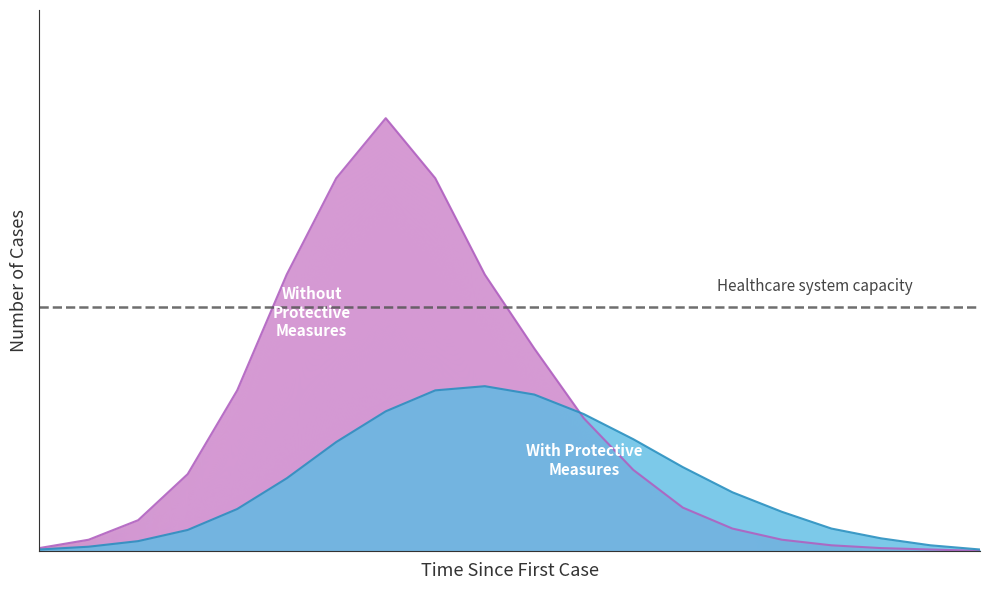

How many intersections are there between Without Protective Measures and With Protective Measures?

1